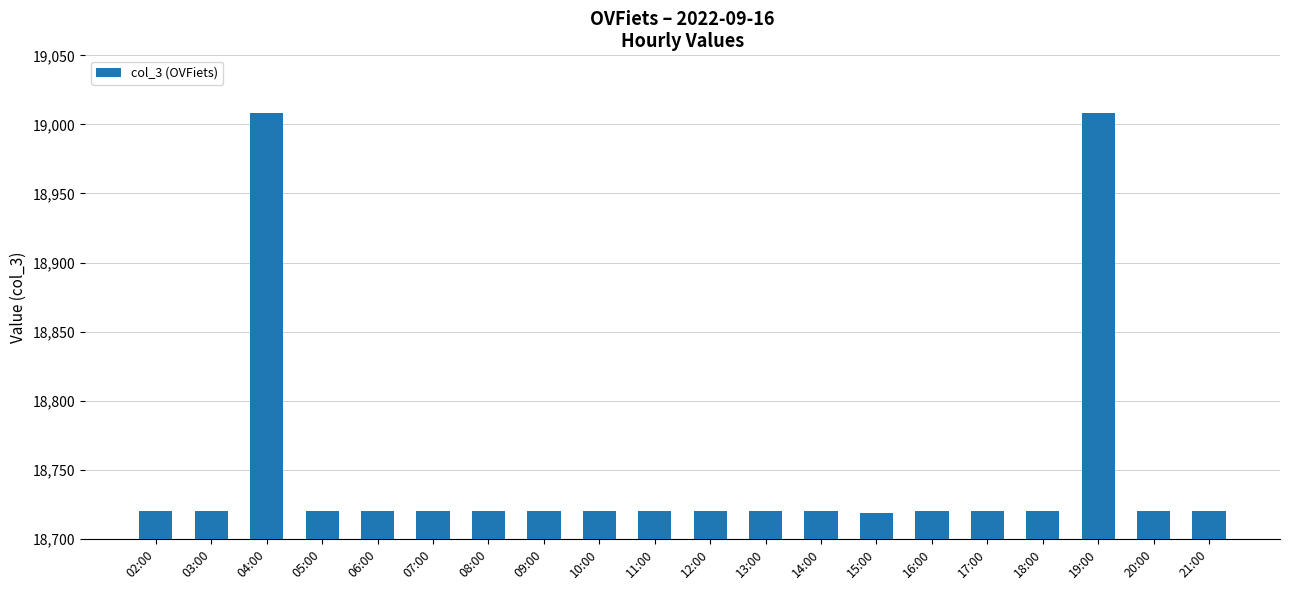

What is the label of the 16th bar from the right?

06:00